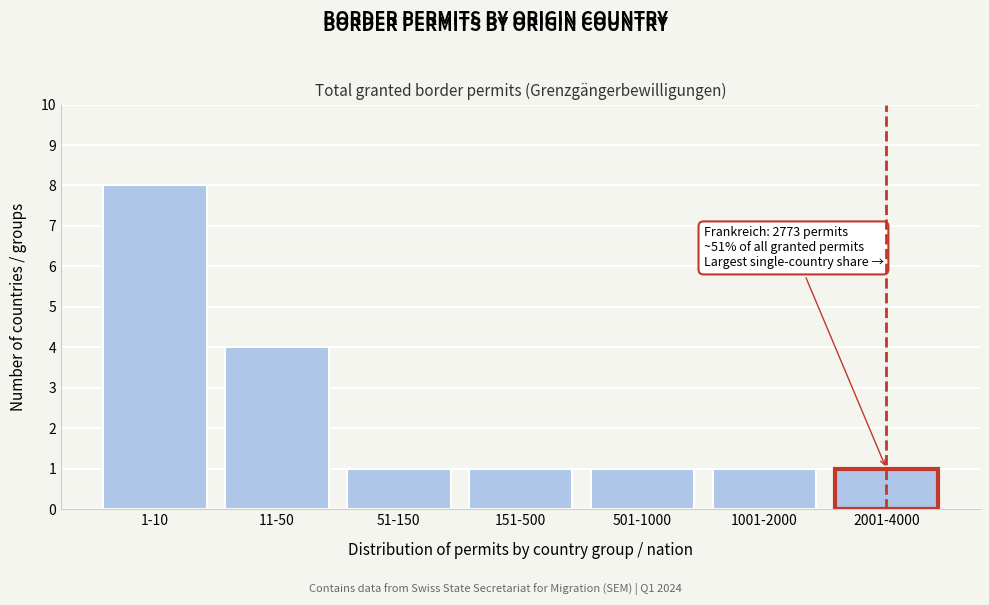

Reading left to right, what are all the values shown in this chart?

8	4	1	1	1	1	1